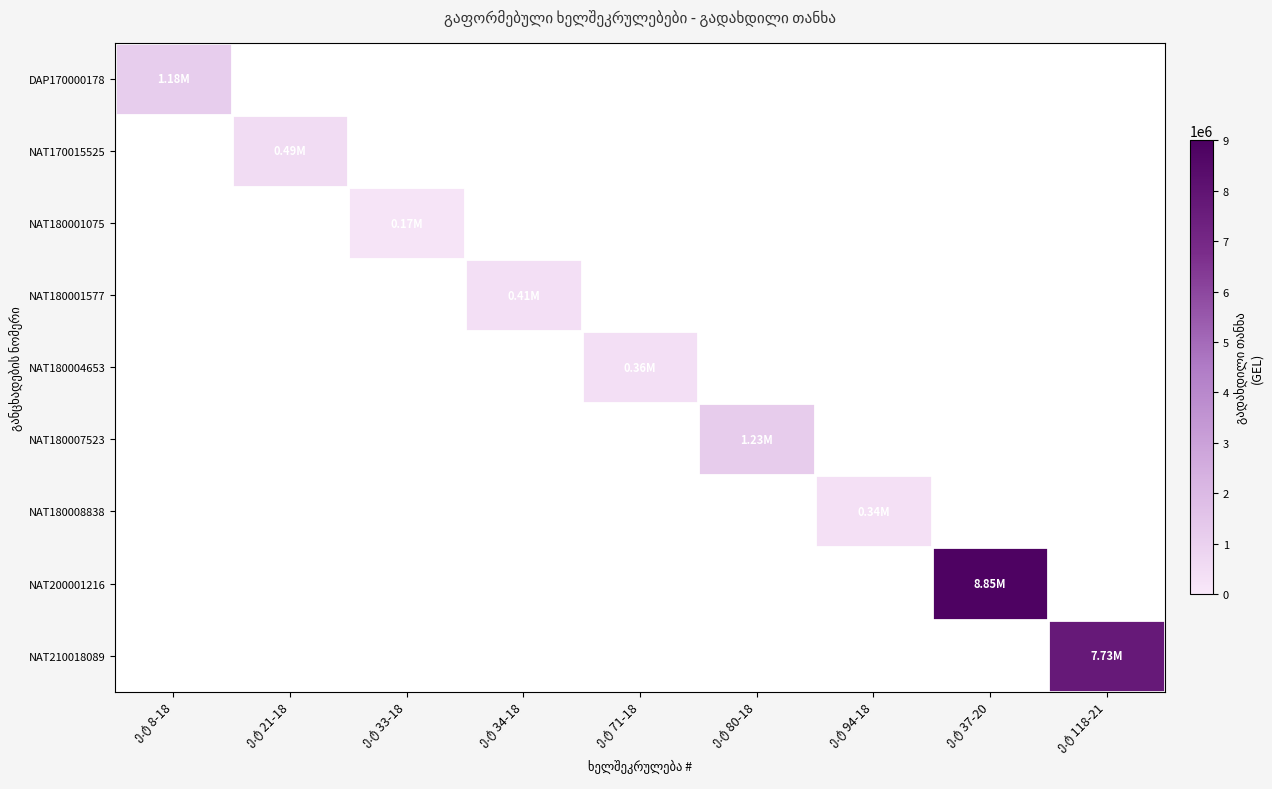

Count the number of data series in this chart.

9